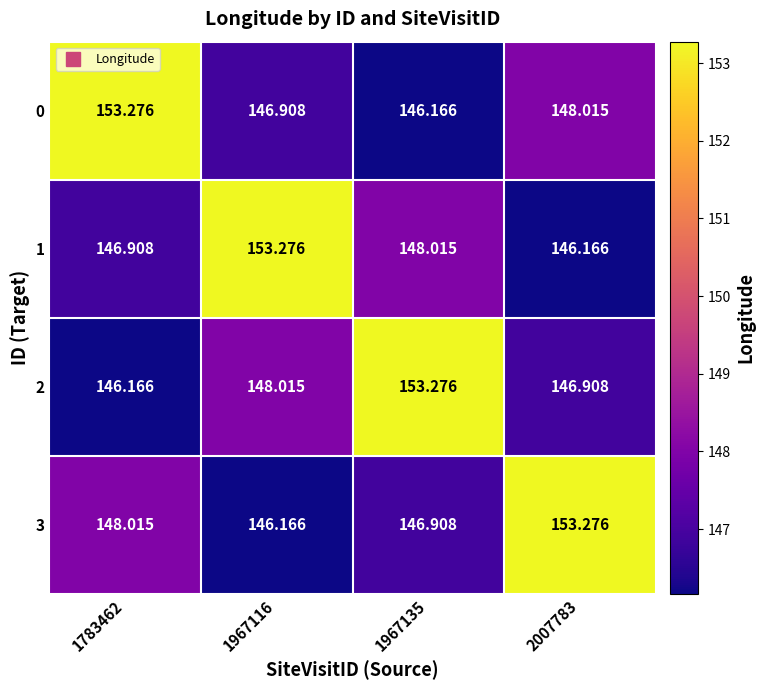

Is the value of 1 at 1967116 greater than the value of 3 at 1783462?

Yes